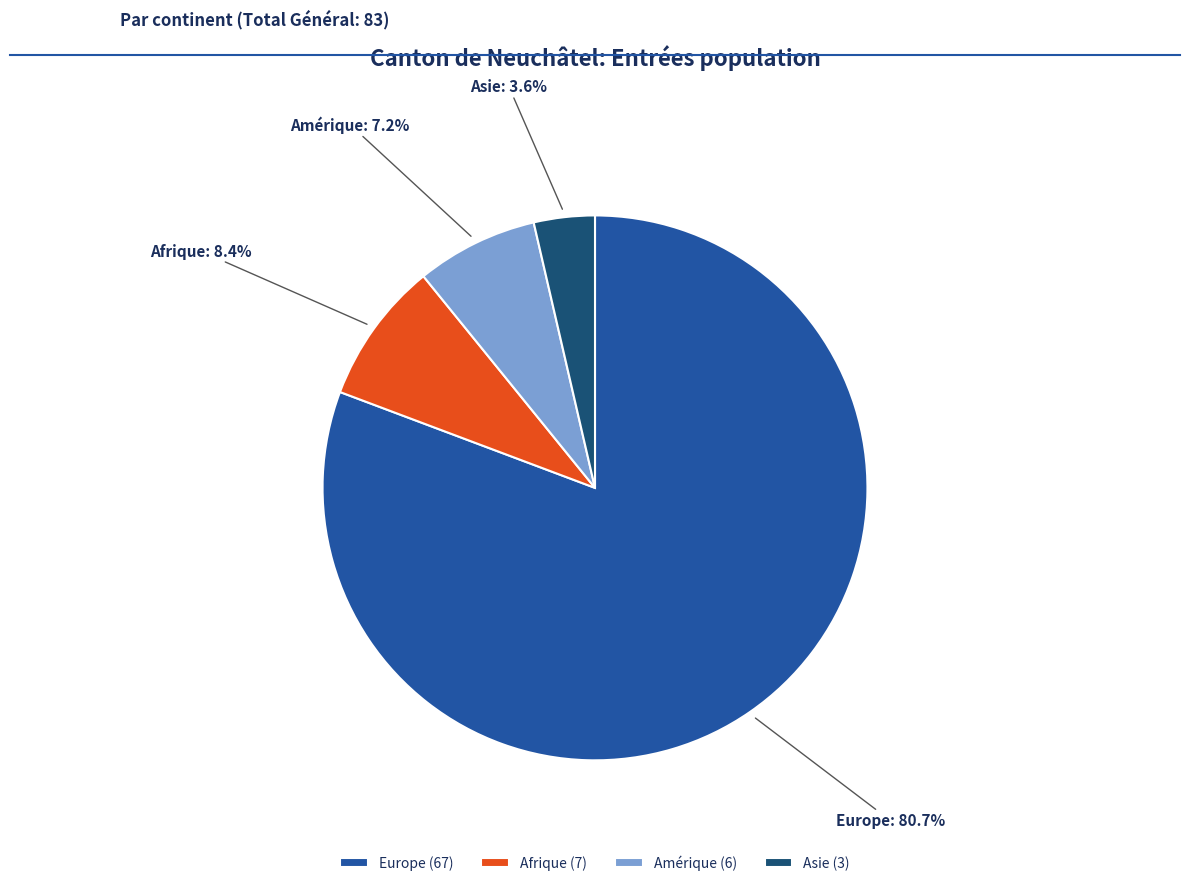

Combined, do Europe and Amérique account for over 50%?

Yes